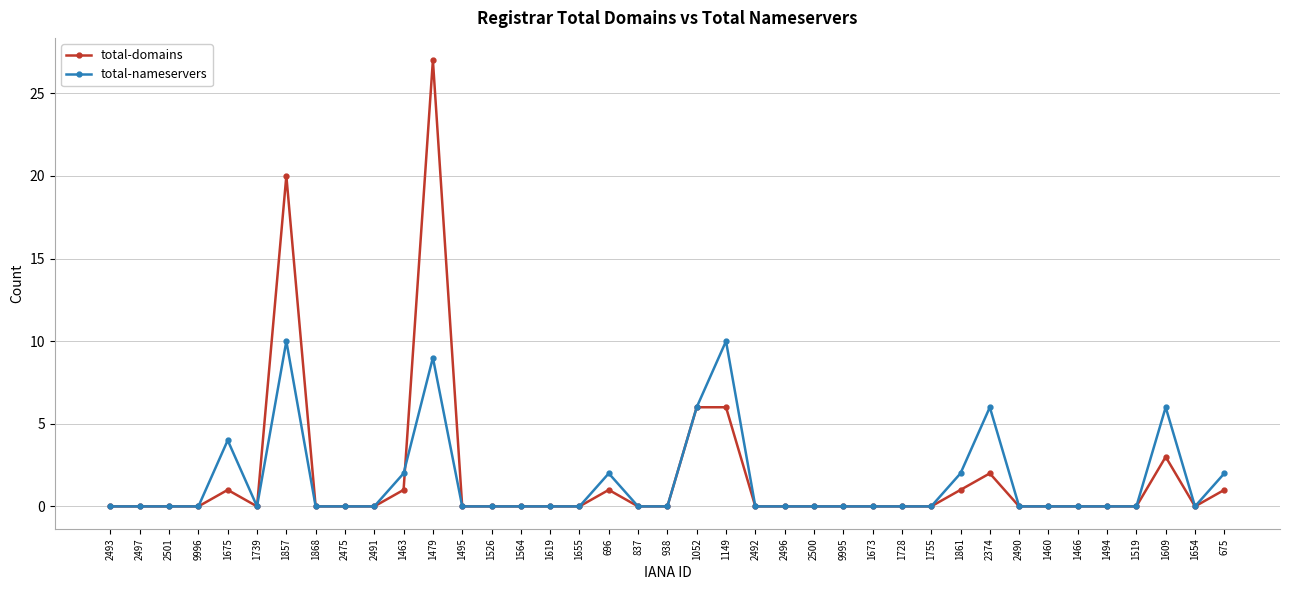

Which series has the widest spread of values?

total-domains